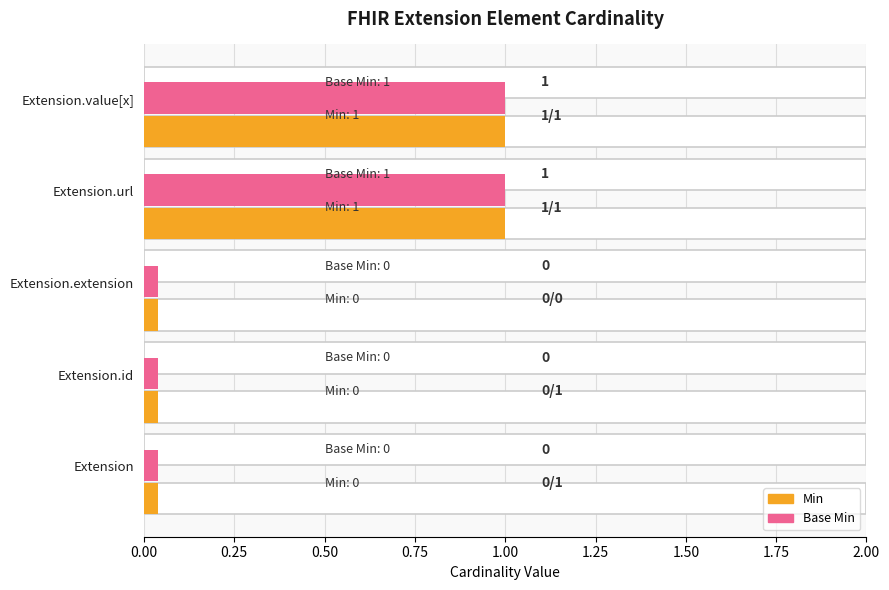

Is it true that Min equals 1 at Extension.url?

True